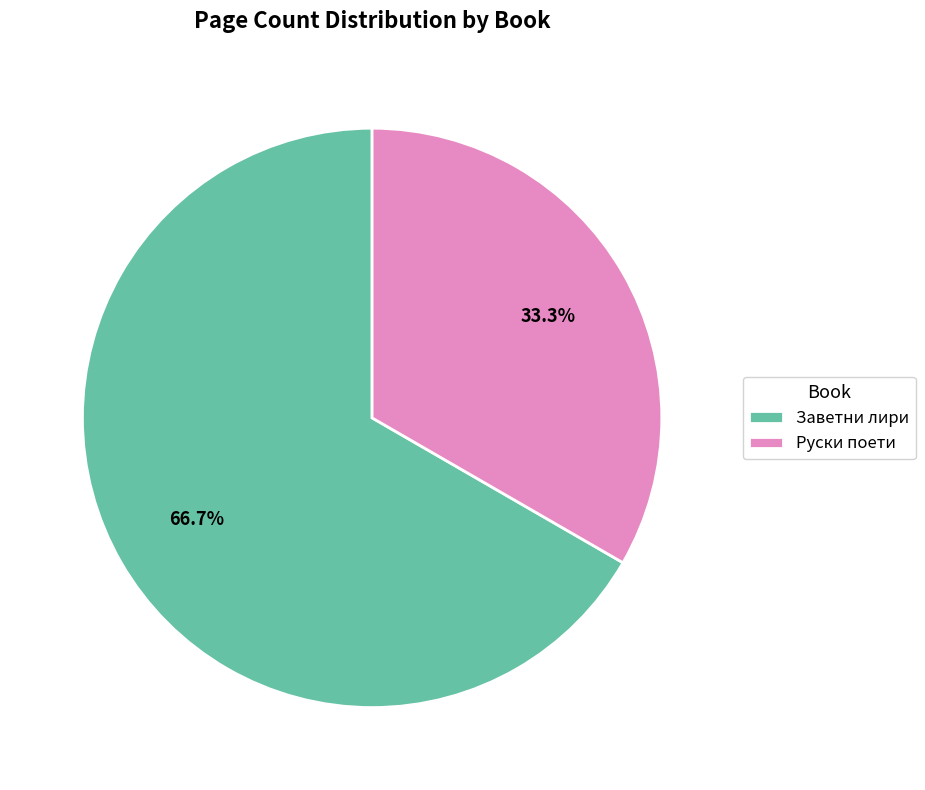

Is there any slice that represents more than half of the pie?

Yes